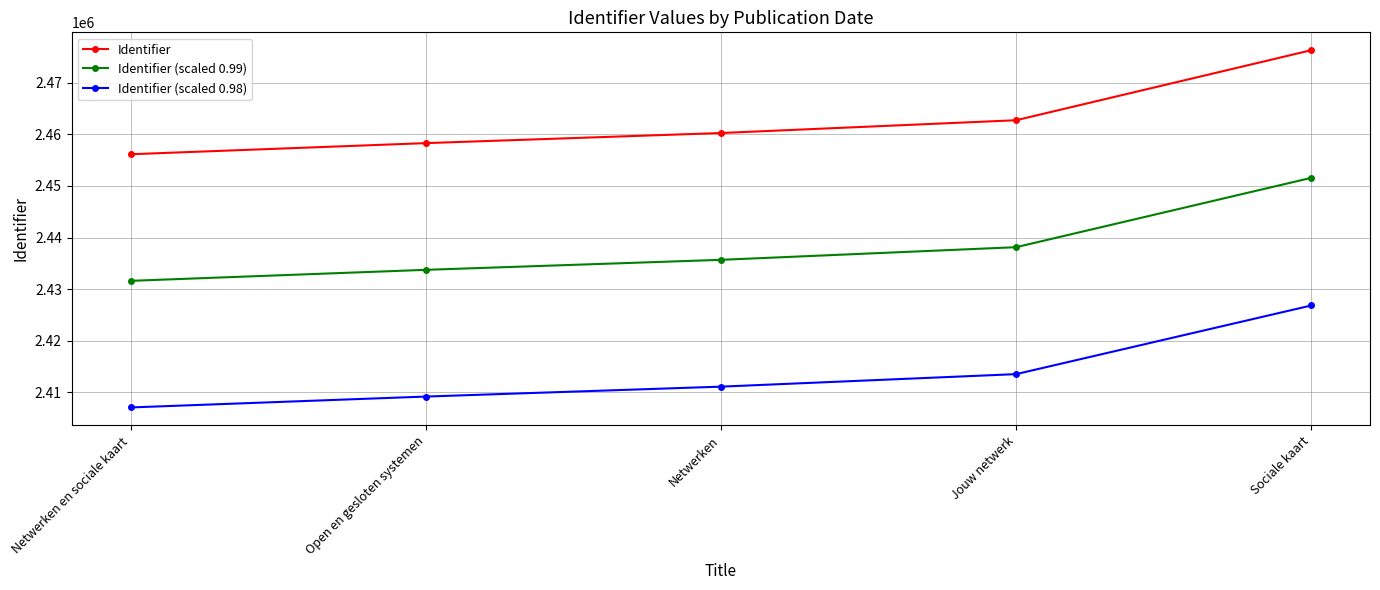

What are all the series names shown in the legend?

Identifier, Identifier (scaled 0.99), Identifier (scaled 0.98)